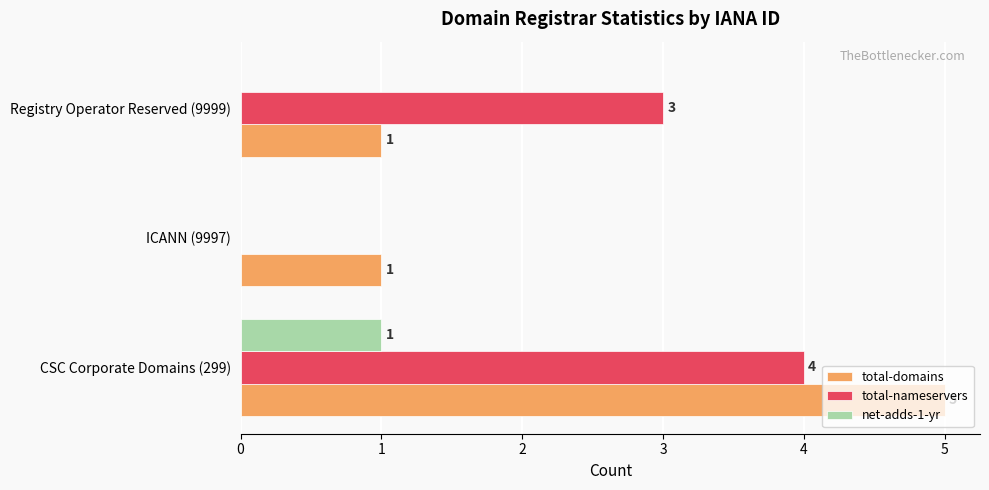

Where is total-nameservers nearest to the value 2?

Registry Operator Reserved (9999)